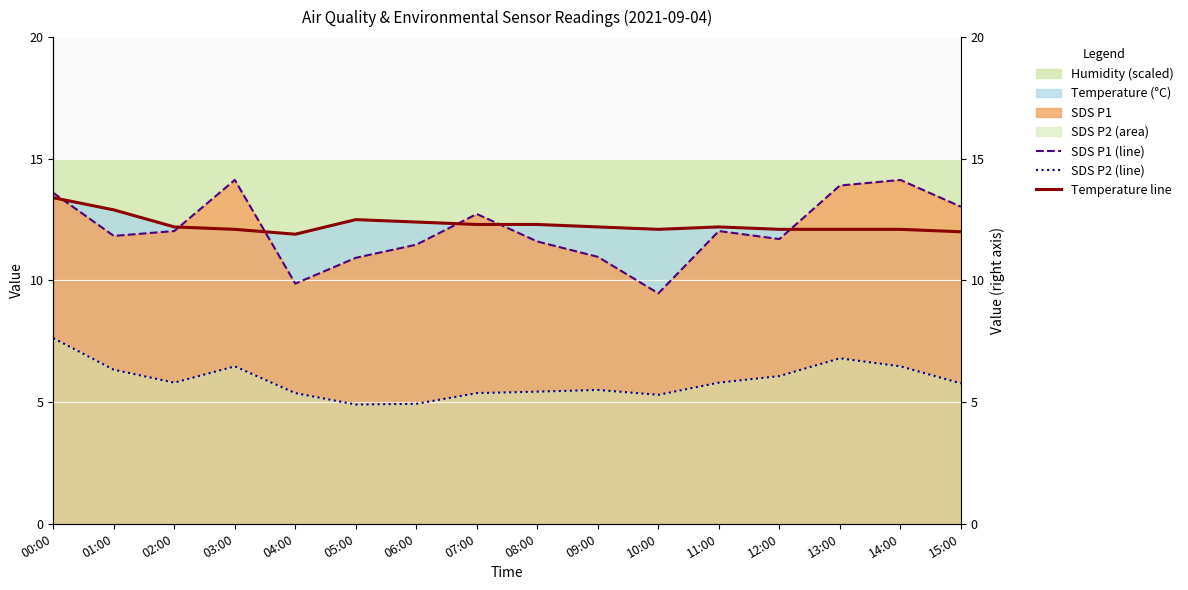

What is the difference between the second highest and second lowest values in the SDS P1 (line) series?

4.3